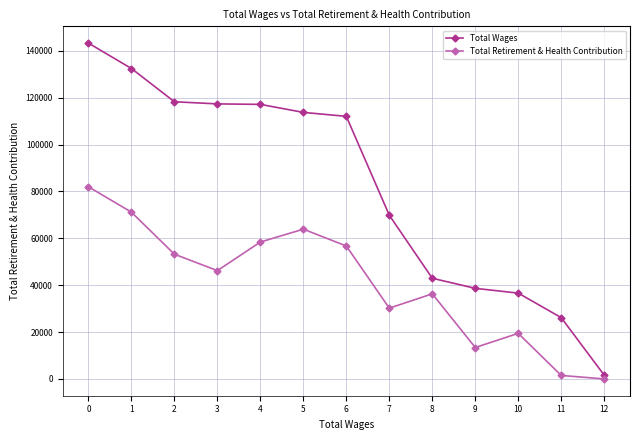

True or false: Total Retirement & Health Contribution and Total Wages intersect in this chart.

False